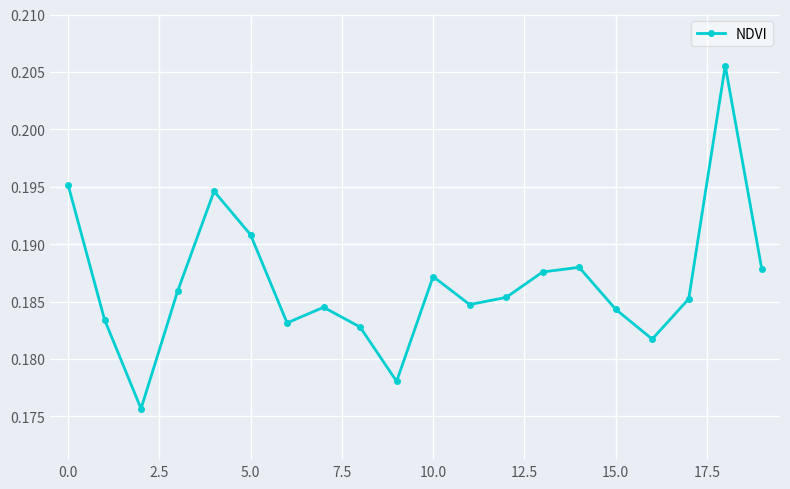

How many interior local peaks (higher than both neighbors) does the data have?

5